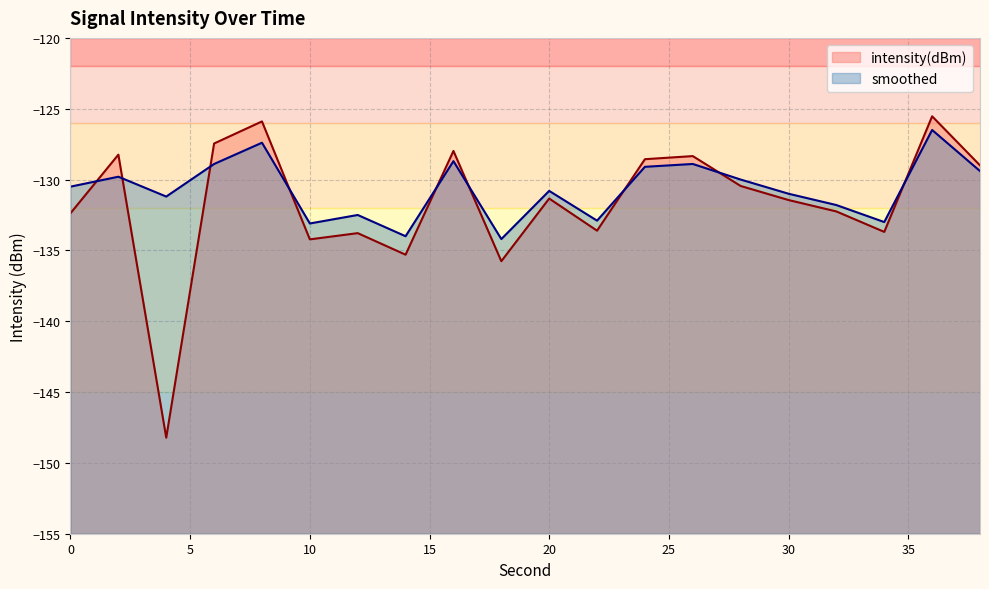

Where is intensity(dBm) nearest to the value -136?

18